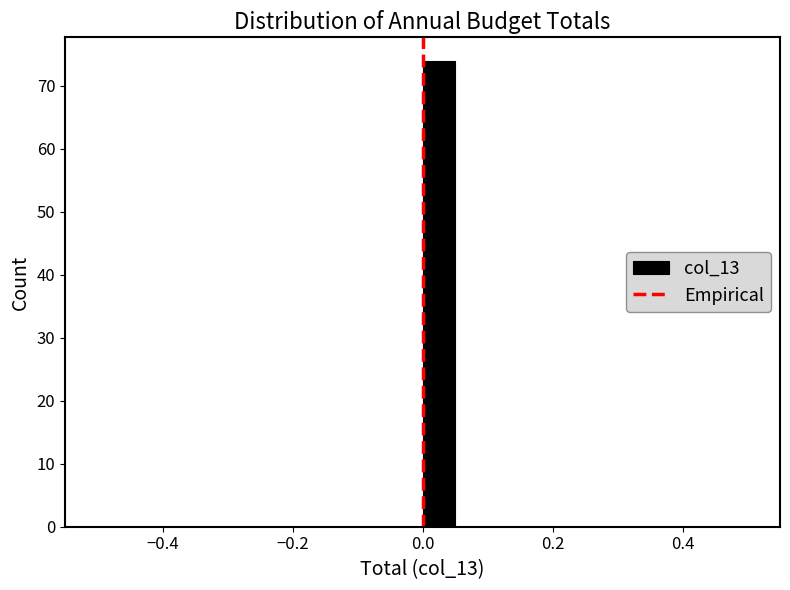

Read against the x-axis, roughly where is the centre of the tallest bar?

0.02